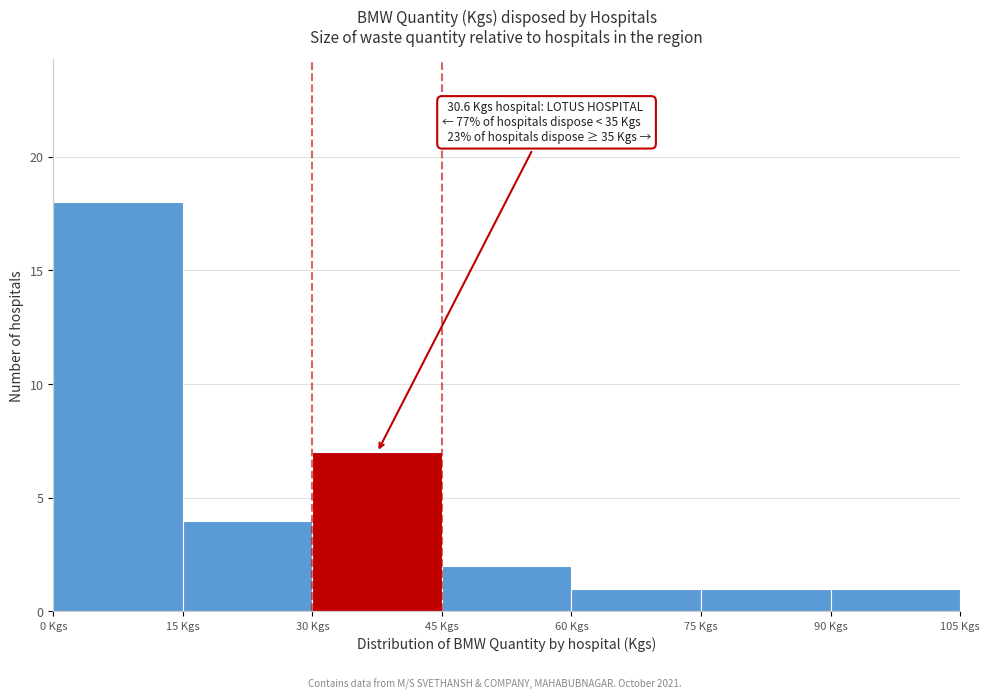

Which range on the x-axis has the tallest bar?

0 to 15